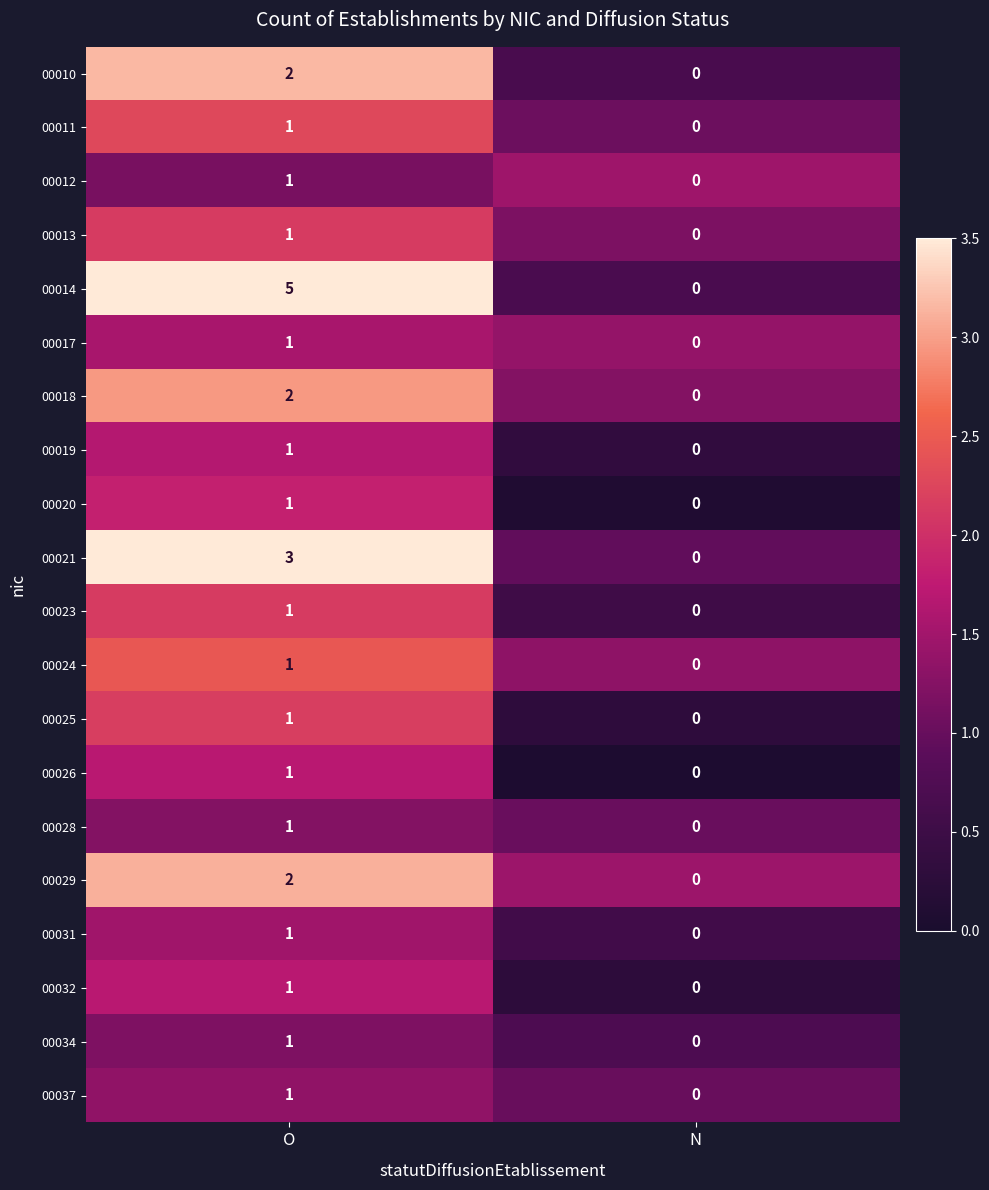

The value of 00024 at N is 0. True or false?

True